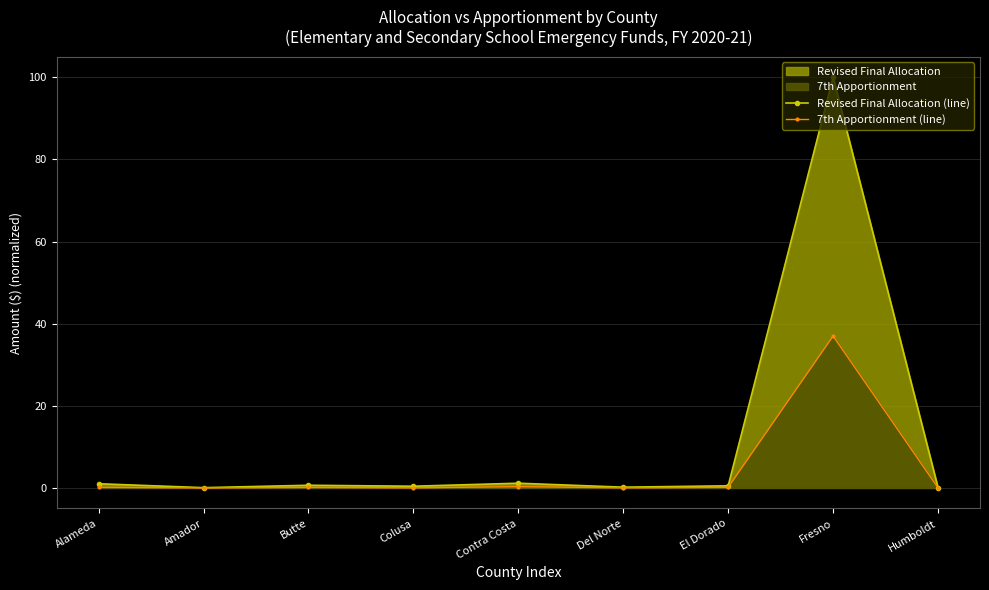

What is the difference between the Revised Final Allocation (line) values at Humboldt and Colusa?

0.4